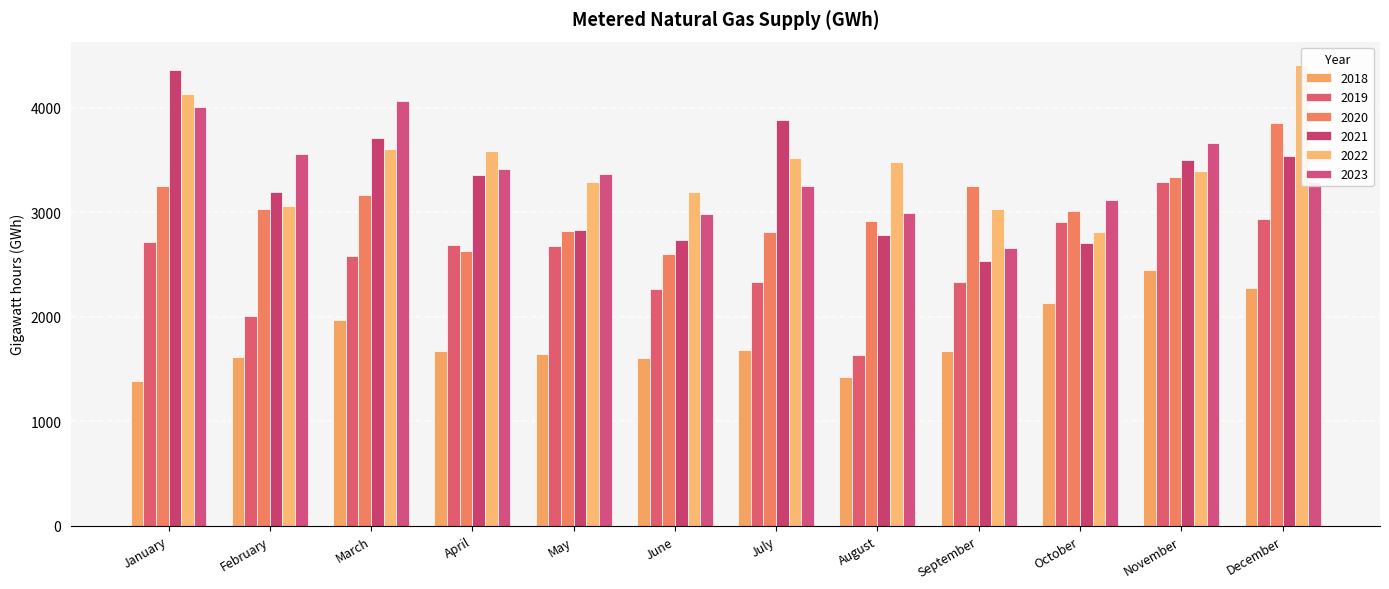

Rank the categories by 2021 value from highest to lowest.

January, July, March, December, November, April, February, May, August, June, October, September